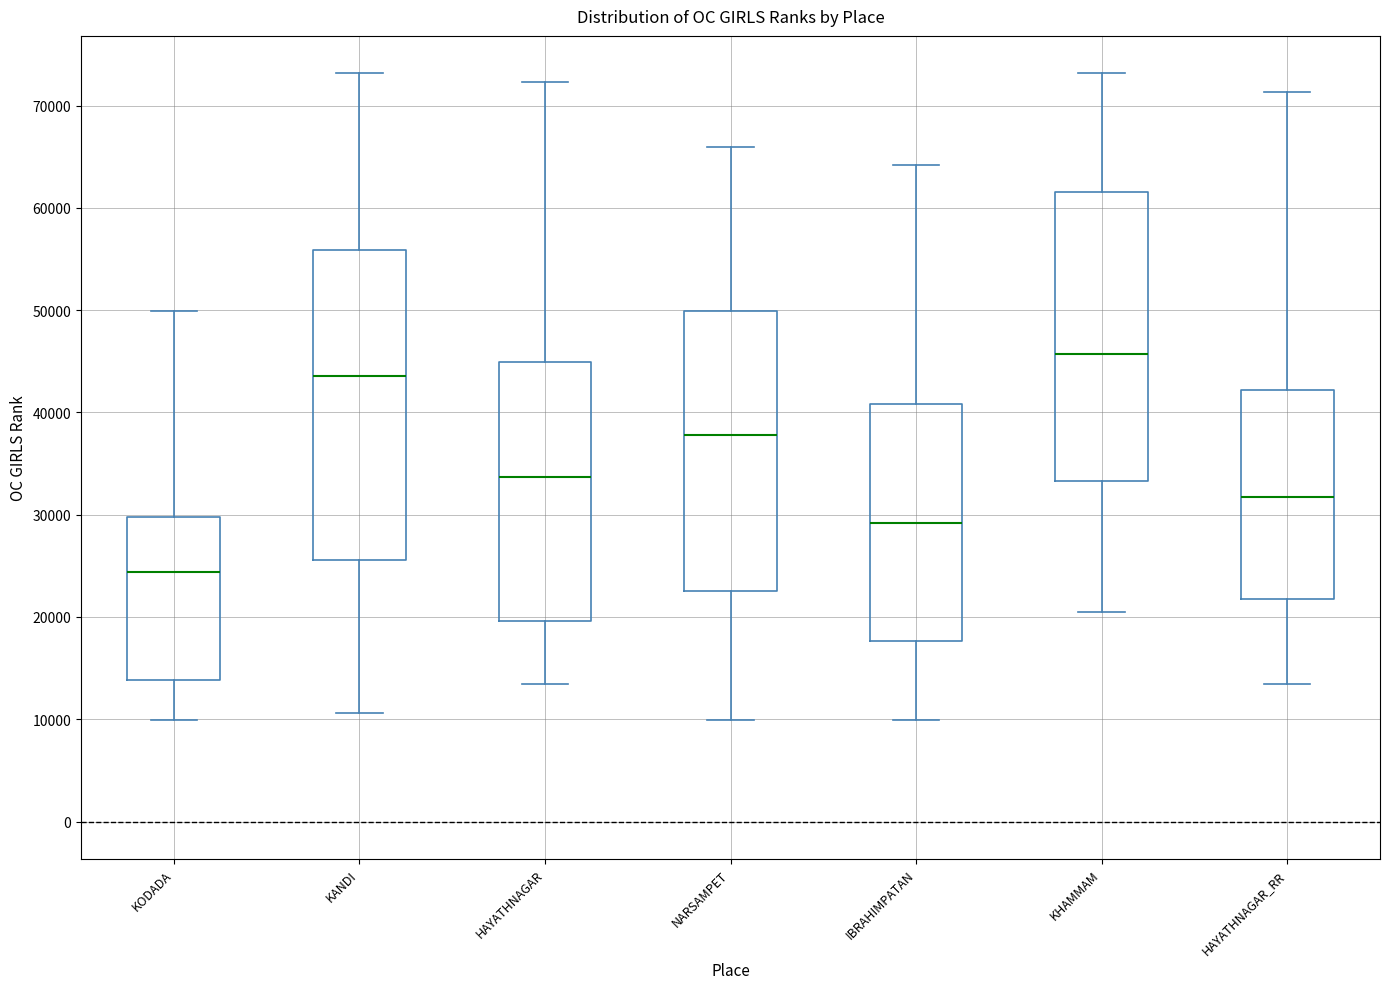

Which box's median line is the lowest?

KODADA